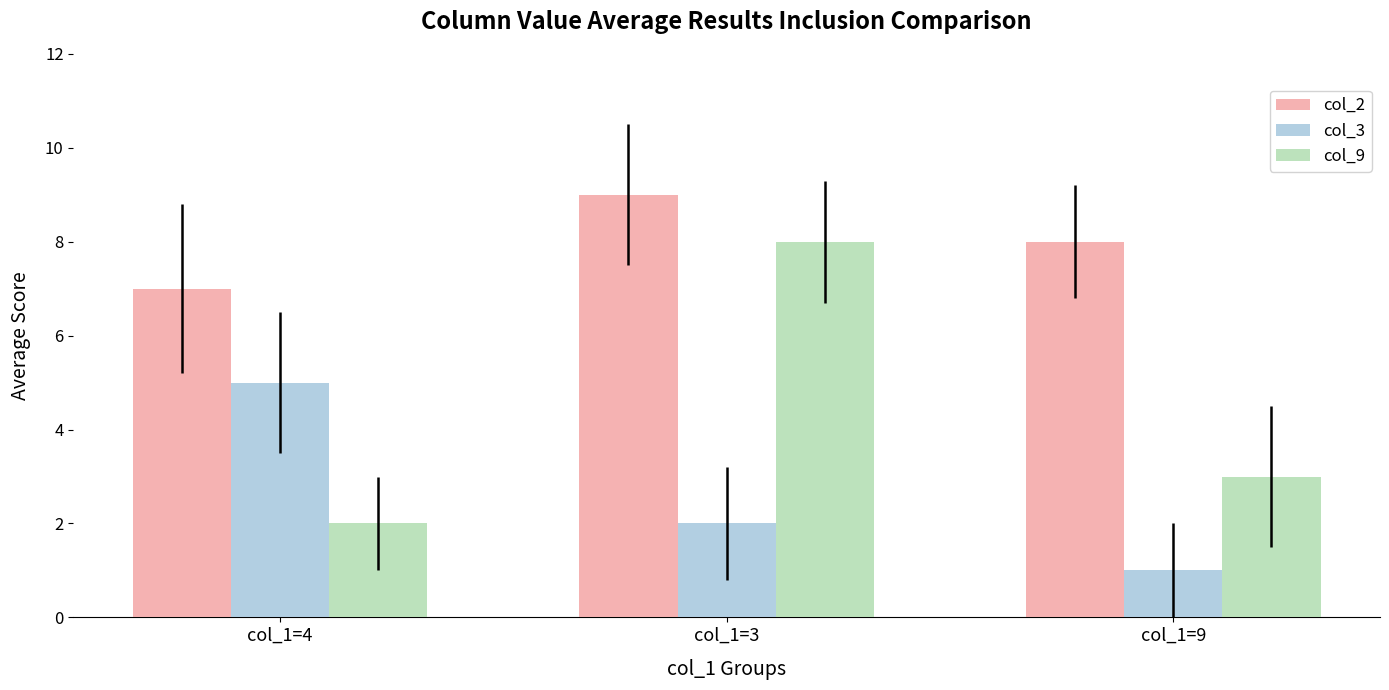

What is the lowest value of the col_3 series?

1